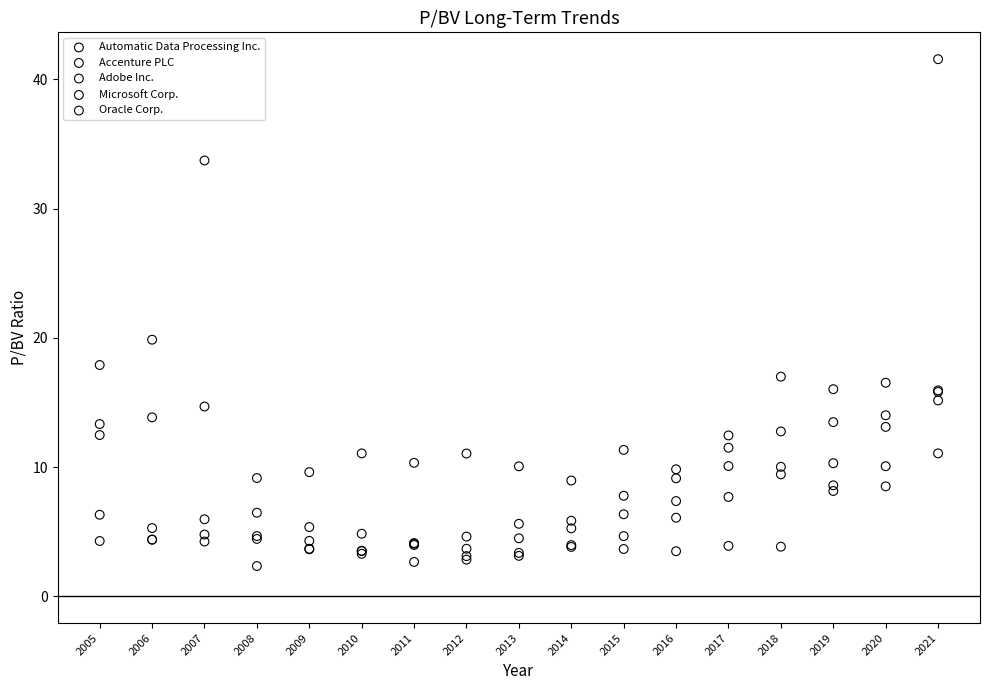

Across all series, what Y value is closest to 21?

19.9